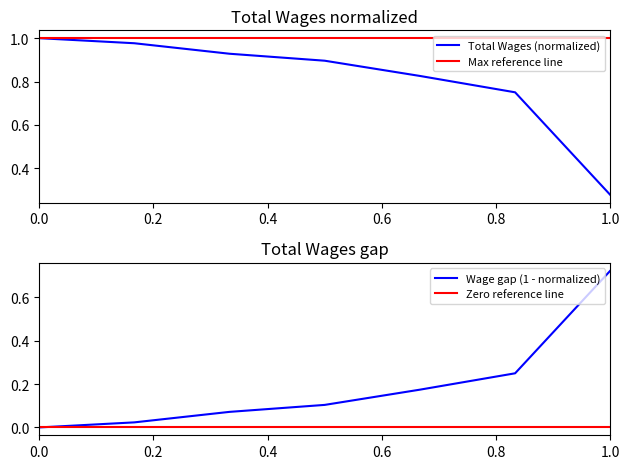

True or false: Wage gap (1 - normalized) has more than 2 interior local peaks.

False